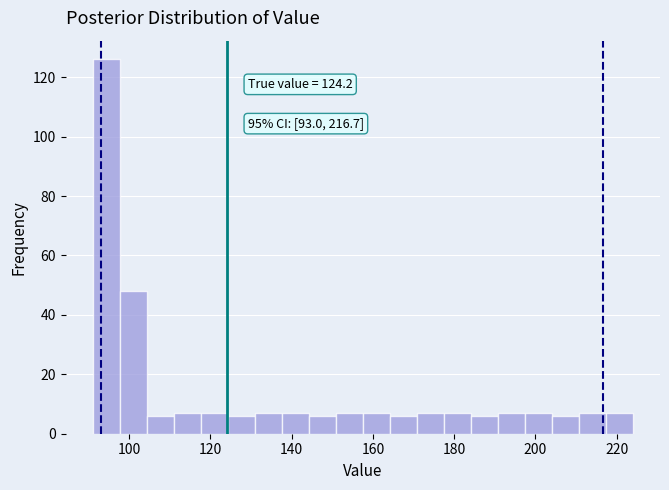

Read against the x-axis, roughly where is the centre of the tallest bar?

94